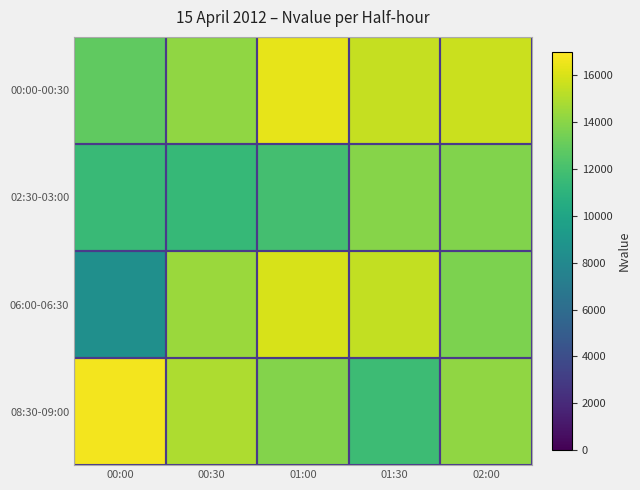

What is the spread (max minus min) of values at 01:30?

3824